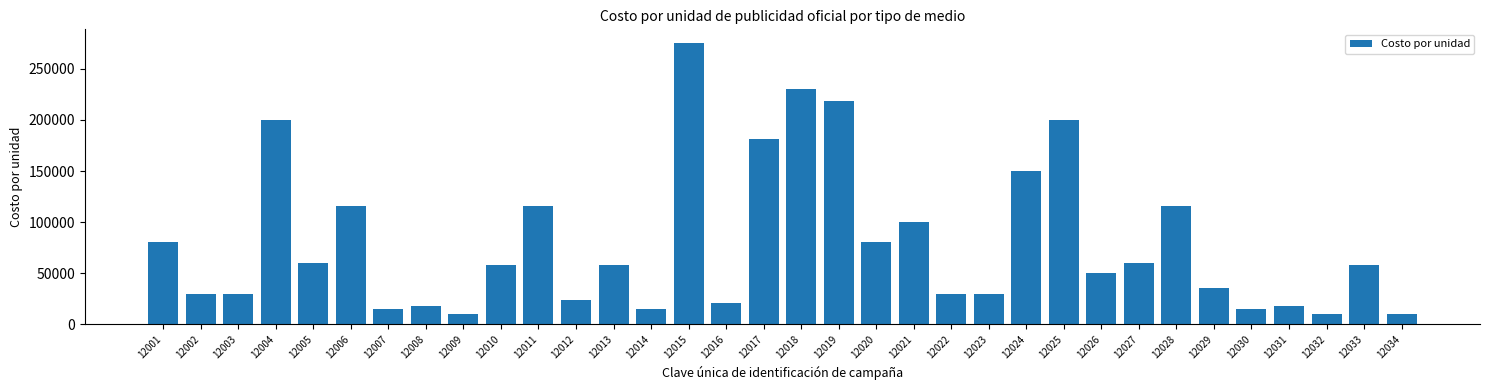

Reading left to right, extract all data points from this chart.

12001=80000.0	12002=30000.0	12003=30000.0	12004=200332.0	12005=60000.0	12006=116000.0	12007=15000.0	12008=17400.0	12009=10000.0	12010=58000.0	12011=116000.0	12012=23200.0	12013=58000.0	12014=15000.0	12015=275000.0	12016=20493.3	12017=181456.0	12018=230000.0	12019=218544.0	12020=80000.0	12021=100000.0	12022=30000.0	12023=30000.0	12024=150000.0	12025=200332.0	12026=50000.0	12027=60000.0	12028=116000.0	12029=35000.0	12030=15000.0	12031=17400.0	12032=10000.0	12033=58000.0	12034=10000.0